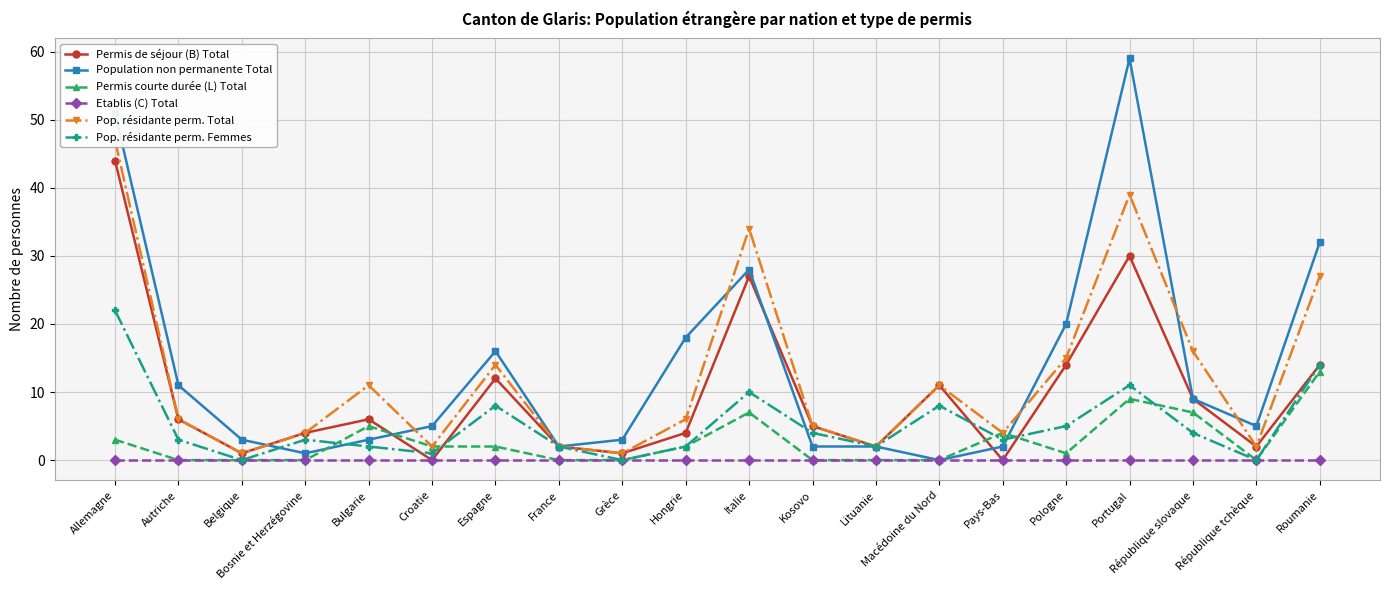

True or false: Population non permanente Total has a value of 18 at Hongrie.

True